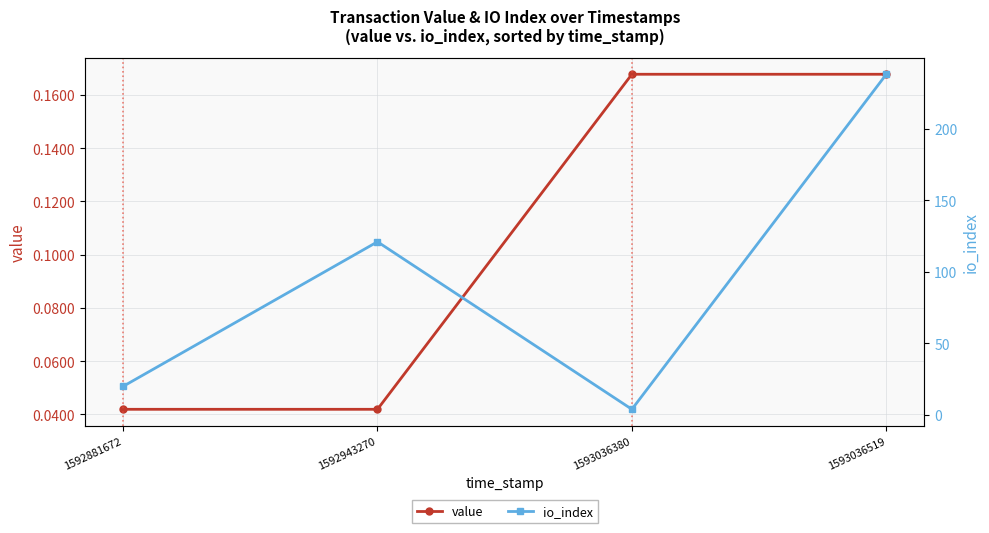

What is the average value of the io_index series?

95.8